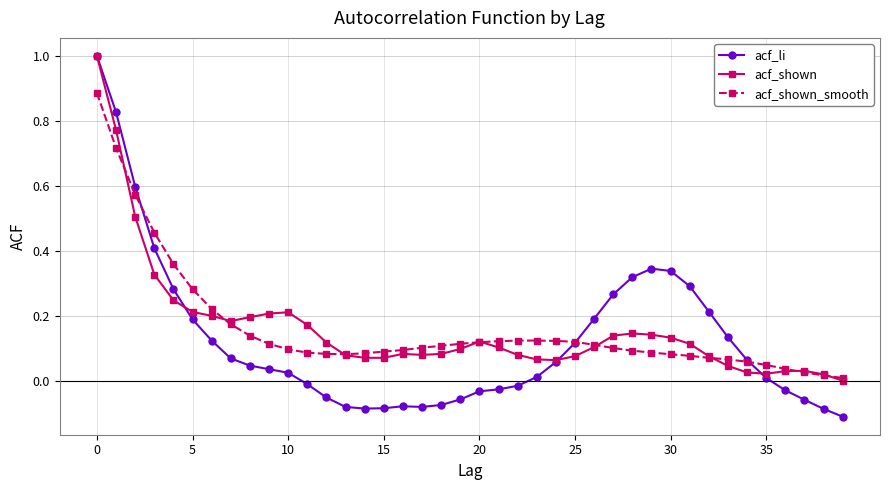

Which series has the widest spread of values?

acf_li